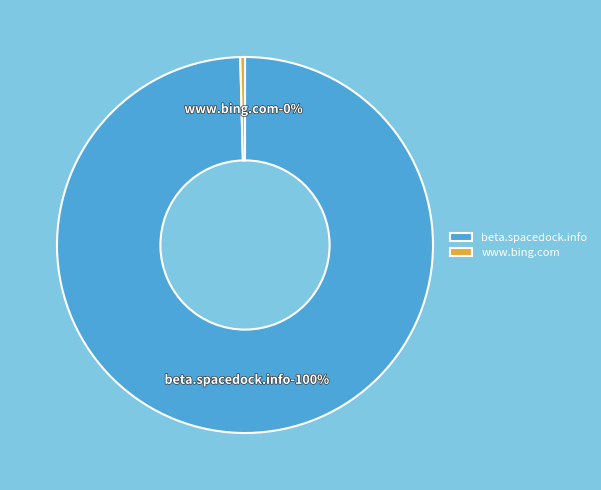

Is it true that beta.spacedock.info is 99% of the pie?

False